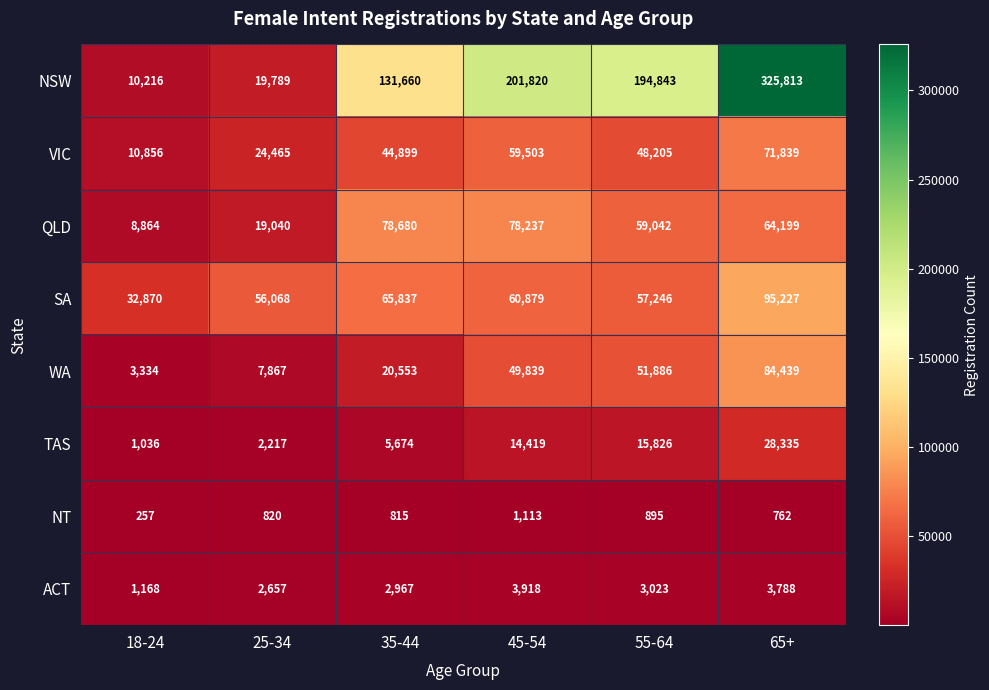

The ACT series shows 4490 at 35-44. True or false?

False